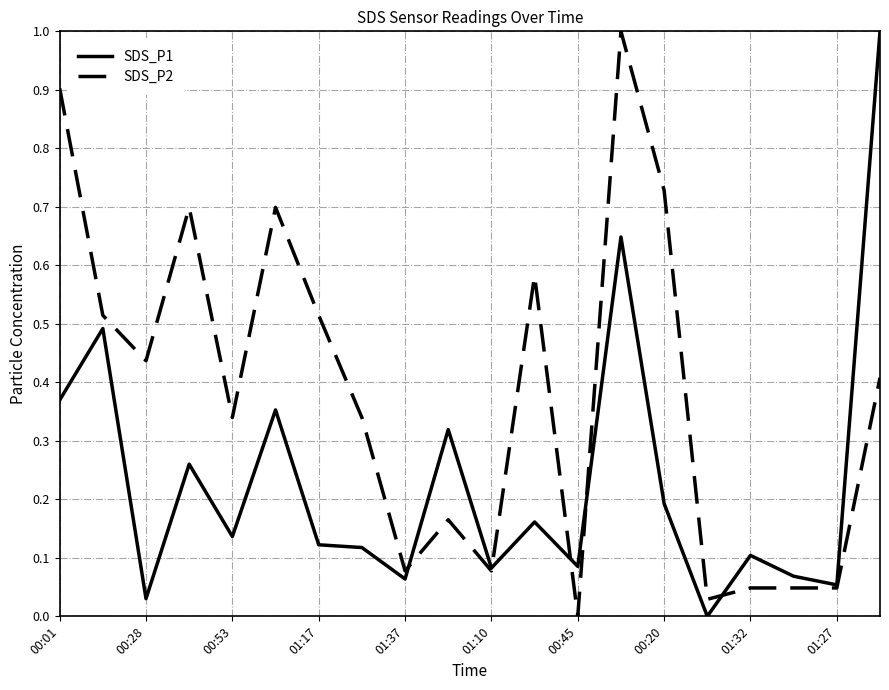

At how many categories does at least one series exceed 0?

20